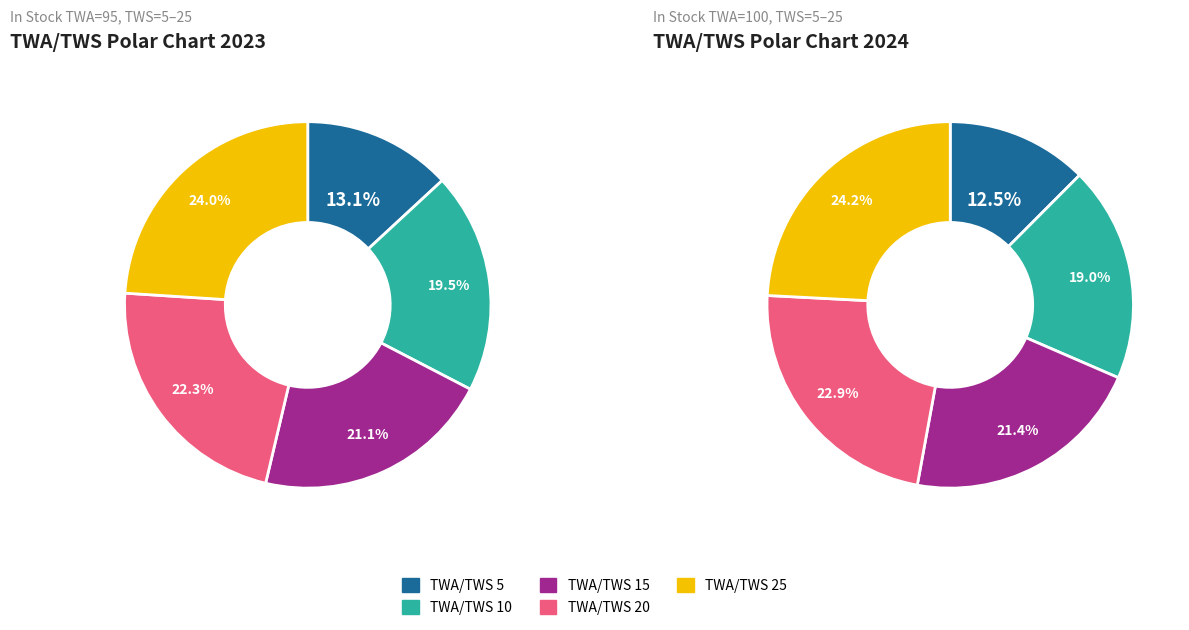

Which series changed the most between 3 and 4?

TWA 20